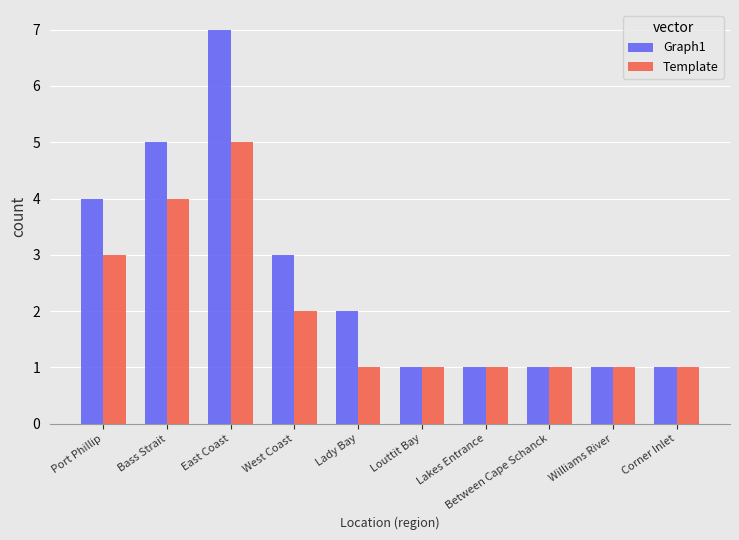

Which series has the widest spread of values?

Graph1